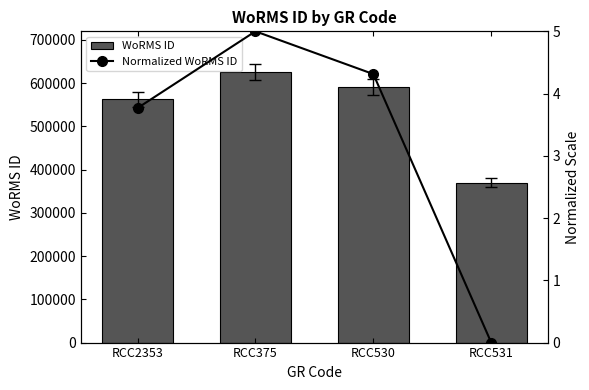

Which series has the largest range (max minus min)?

WoRMS ID